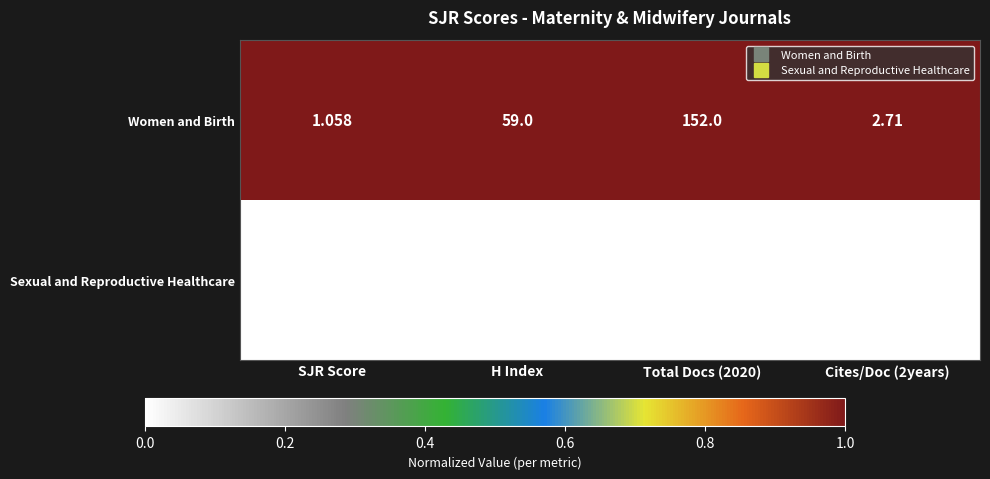

Which series changed the most between Total Docs (2020) and Cites/Doc (2years)?

Women and Birth